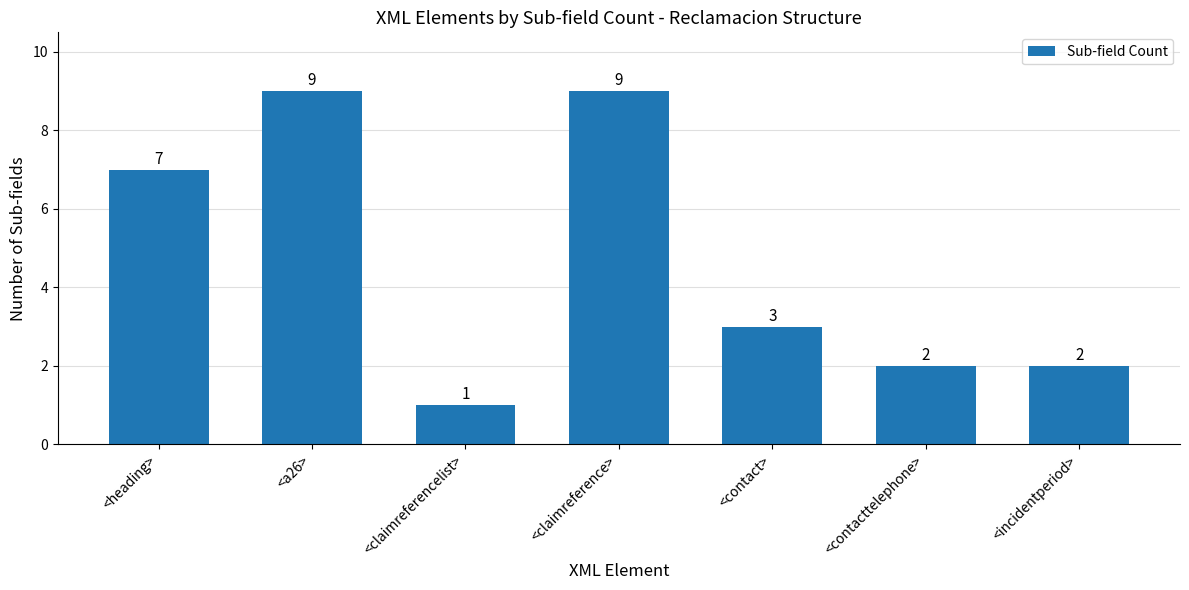

What is the minimum value shown in the chart?

1